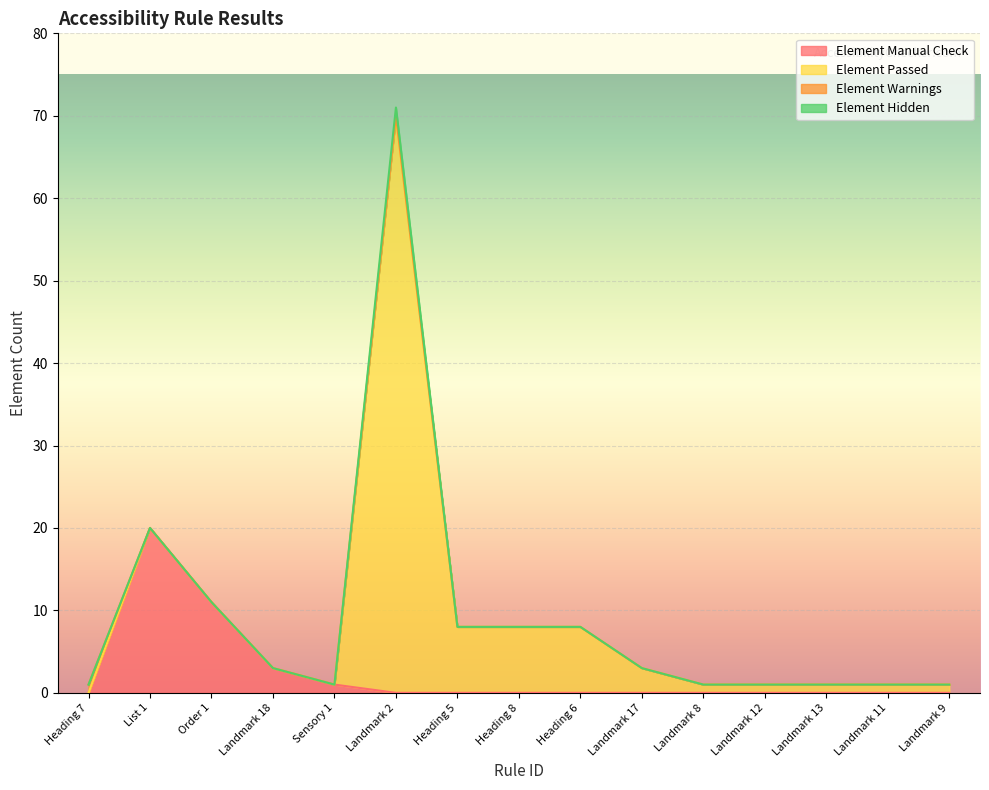

The value of Element Warnings at Landmark 11 is 0. True or false?

False